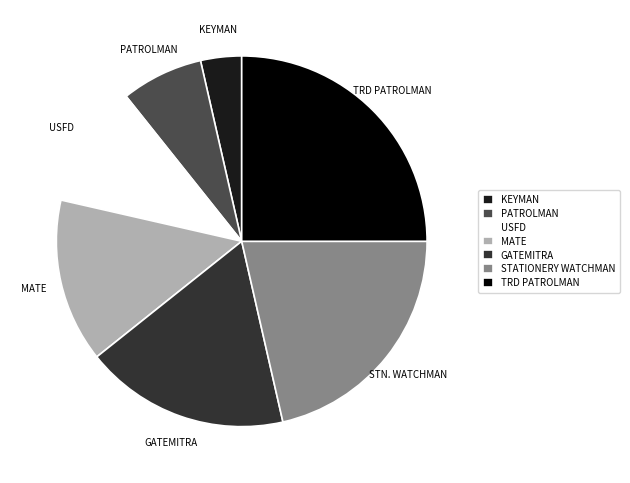

True or false: GATEMITRA accounts for 18% of the total.

True